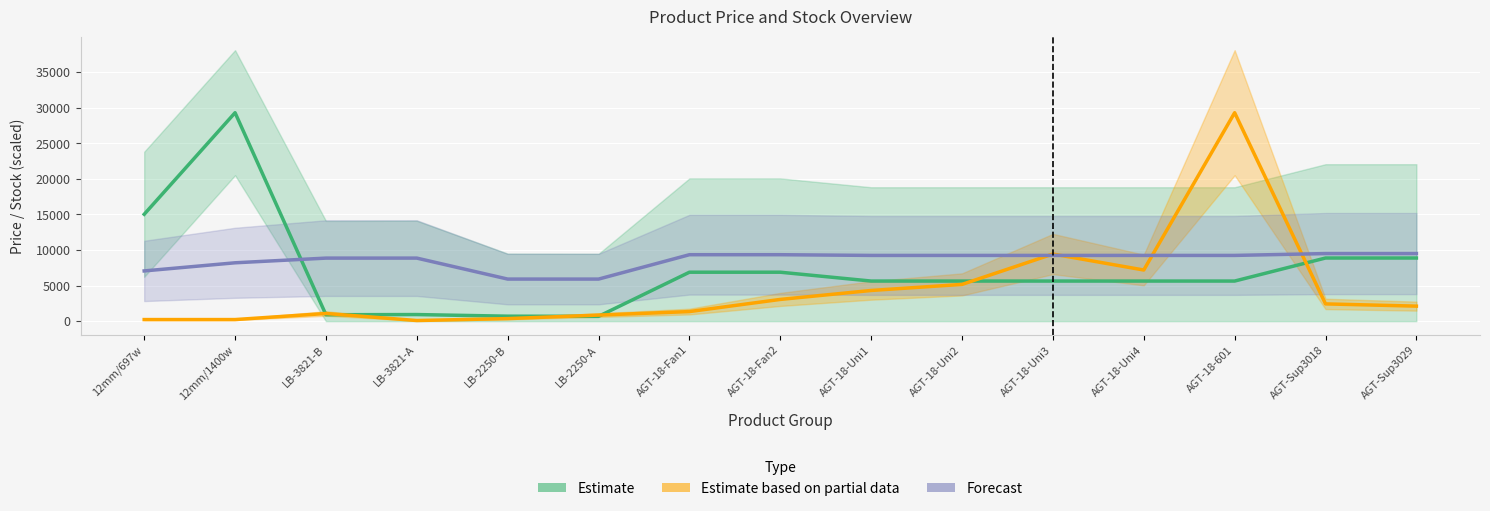

Is it true that Залишок (Estimate based on partial data) equals 853.7 at LB-2250-A?

True